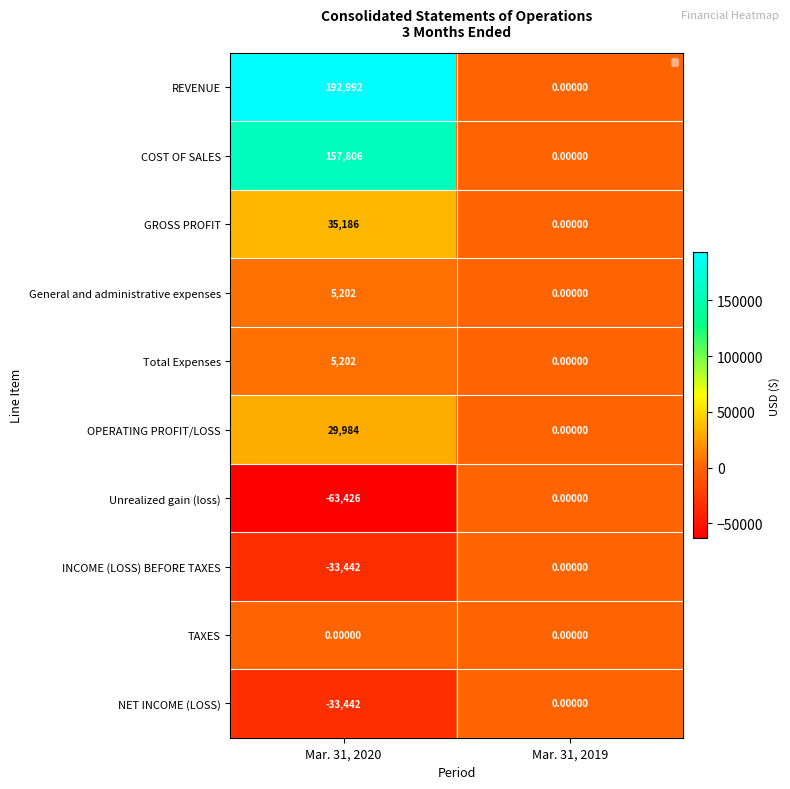

At which category is the sum across all series the highest?

Mar. 31, 2020